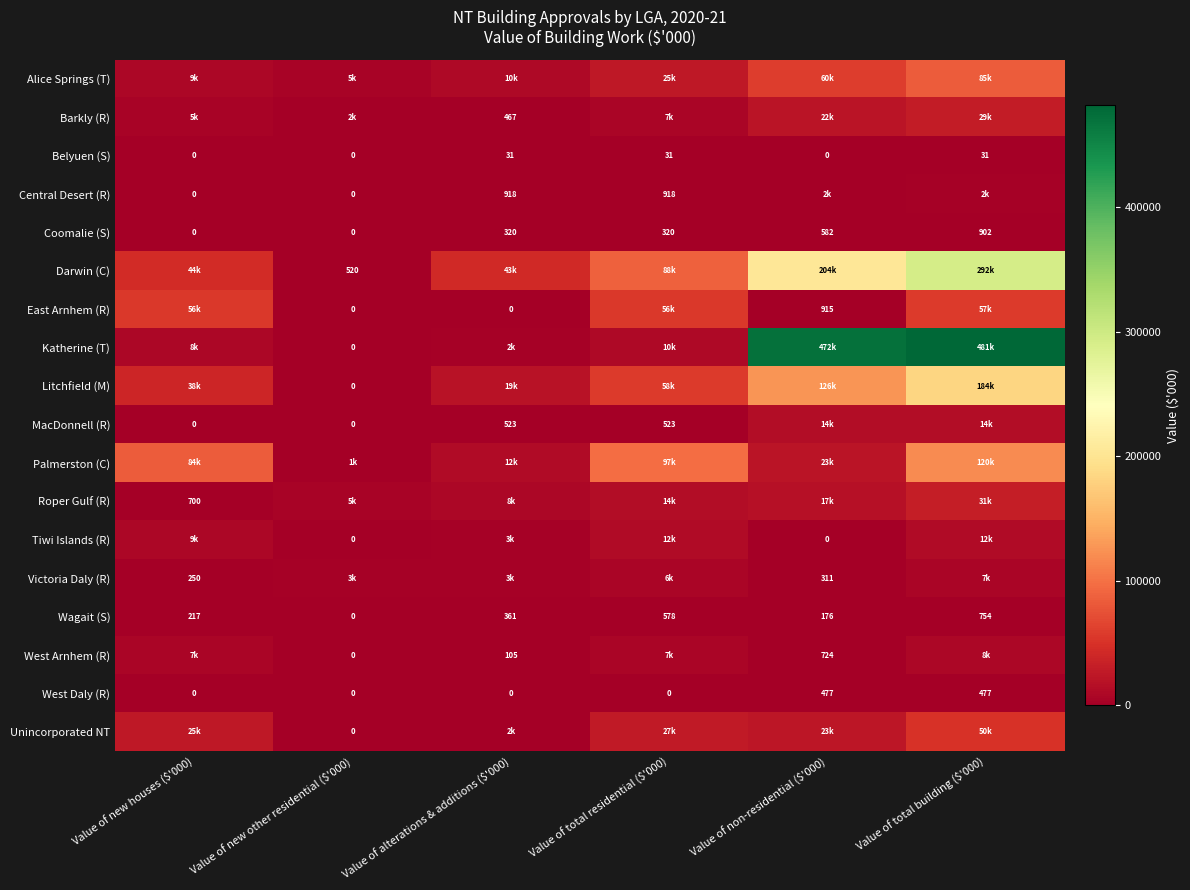

Count the West Daly (R) values in the range 0 to 477.

6